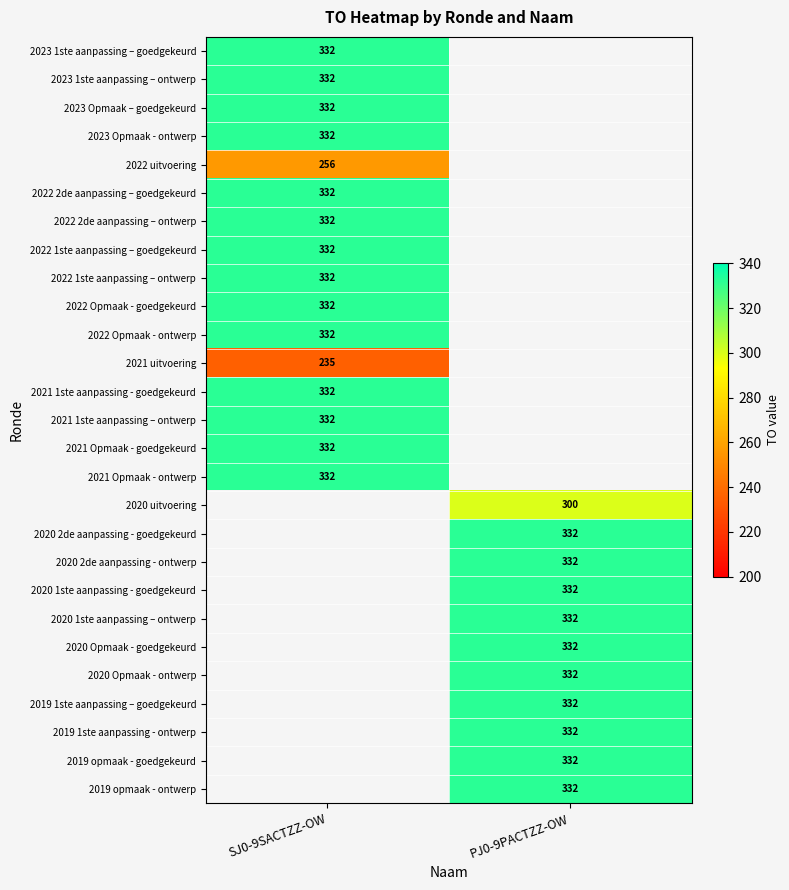

What is the smallest value displayed?

235.0